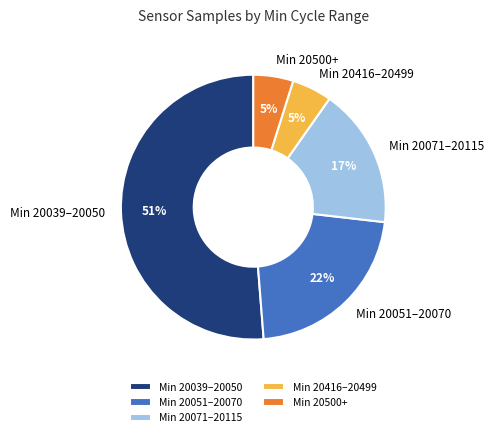

How many segments does this pie chart have?

5